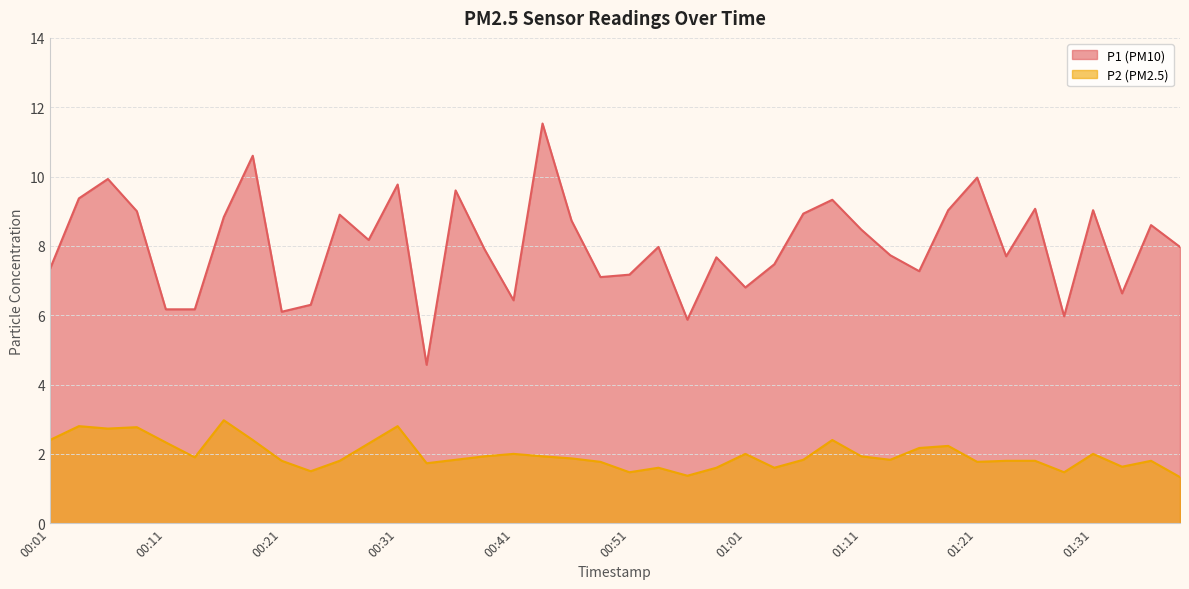

True or false: P1 has a value of 5.5 at 01:38.

False